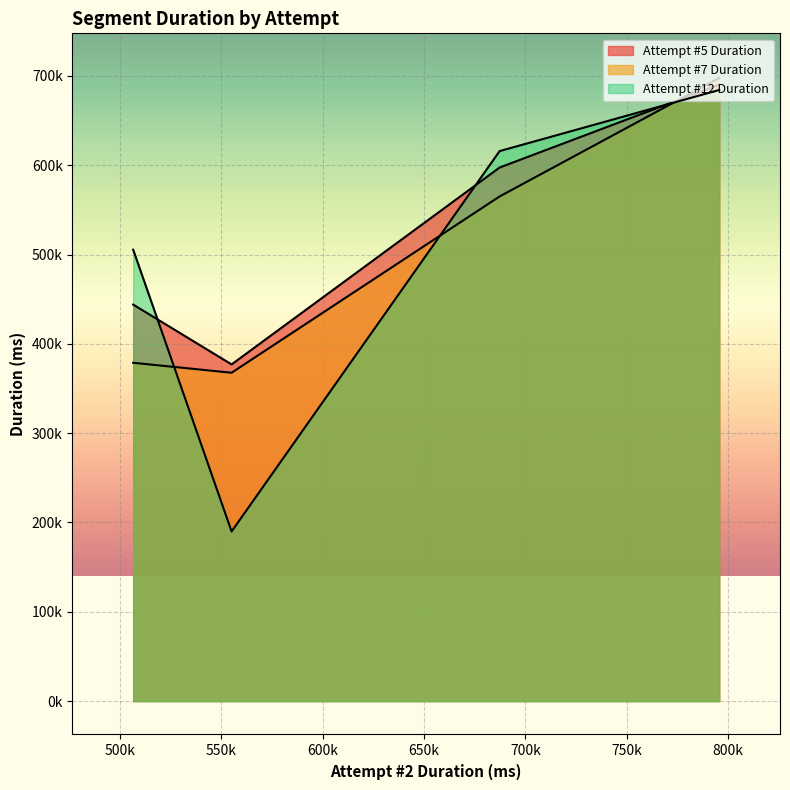

Does the chart display data point markers on the line(s)?

No